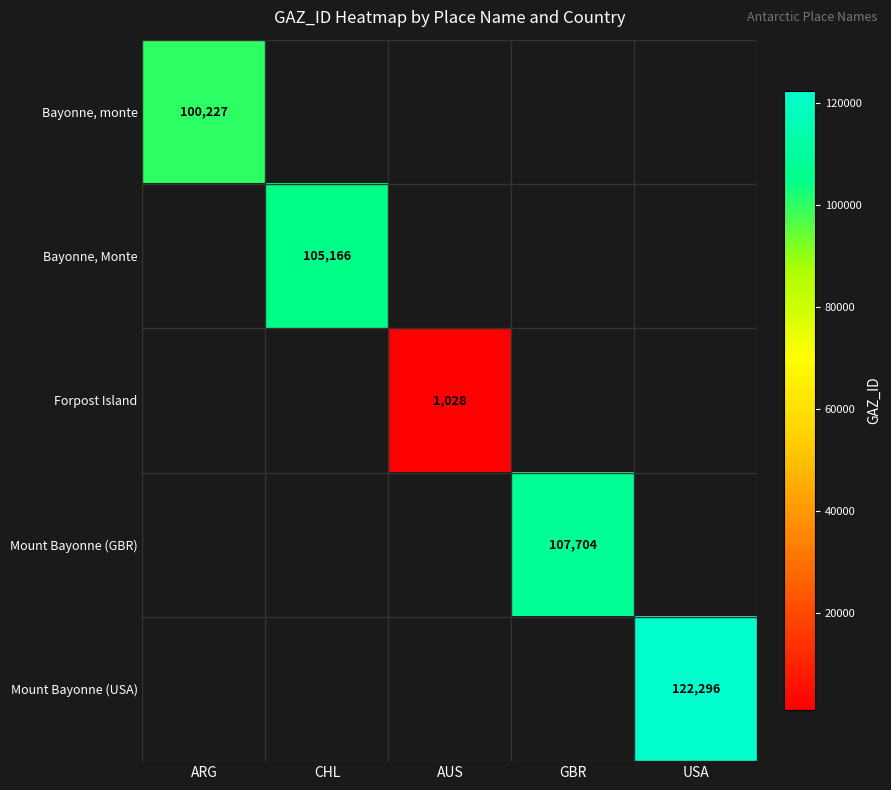

Is it true that Bayonne, Monte equals 105166 at CHL?

True